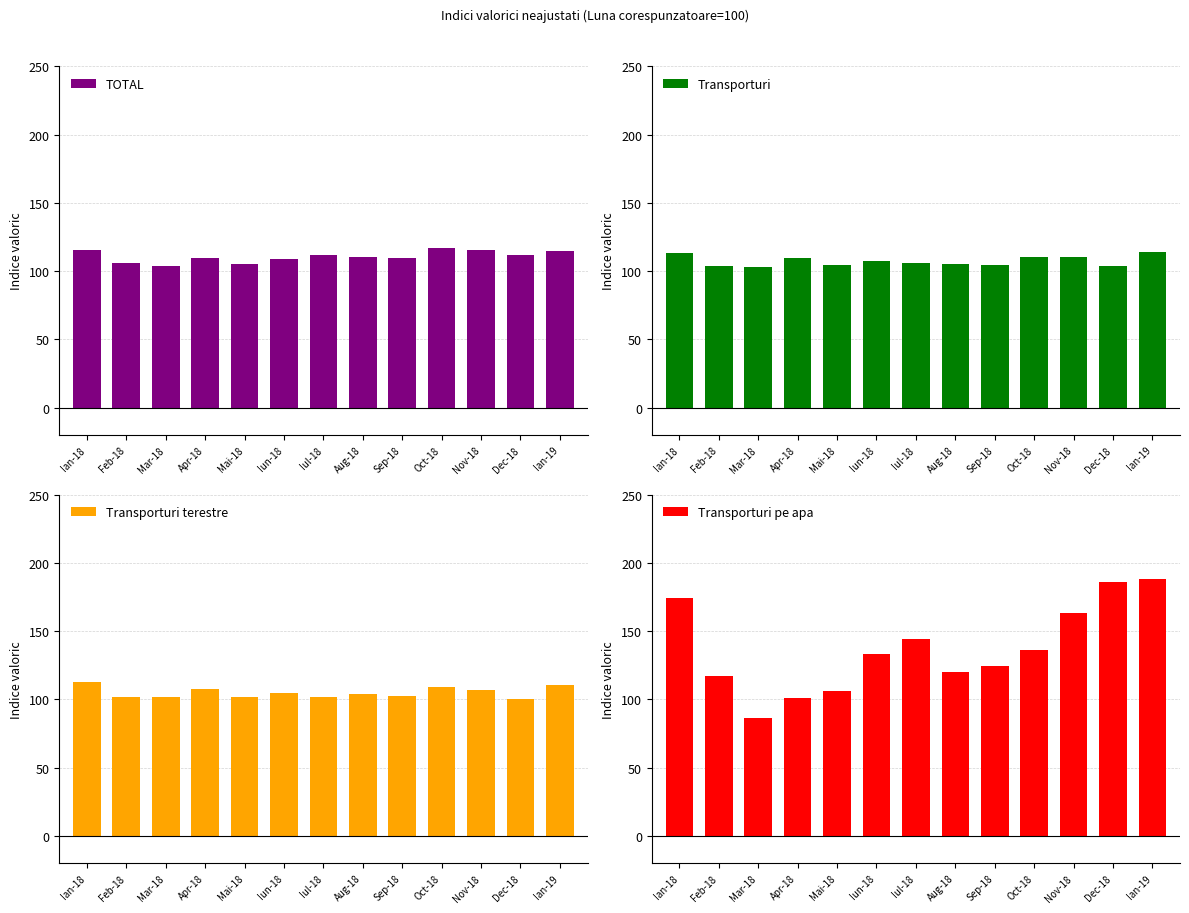

Reading right to left, transcribe all the data shown in this chart.

TOTAL: 114.8	111.9	115.2	116.6	109.2	110.3	111.9	108.8	105.5	109.2	103.4	105.9	115.5
Transporturi: 113.7	103.5	110.1	110.2	104.6	105.4	105.9	107.2	104.2	109.2	102.8	103.5	113.4
Transporturi terestre: 110.8	100.4	106.7	109.3	102.2	104.0	101.7	104.5	101.4	107.8	101.8	102.1	112.4
Transporturi pe apa: 188.3	185.8	163.2	136.4	124.3	120.4	144.2	133.3	106.0	101.1	86.3	117.2	174.3